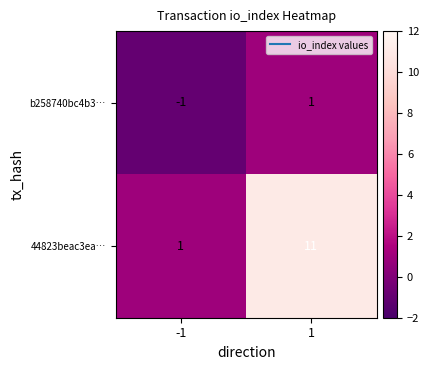

What is the sum of the 44823beac3ea… values at -1 and 1?

12